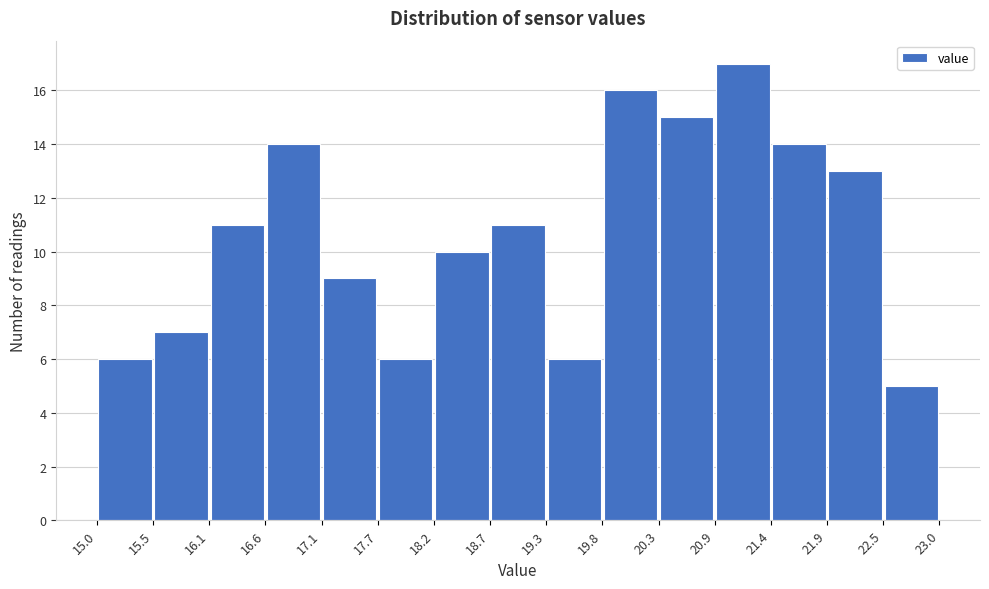

Reading left to right, transcribe this chart: for each bar, give the range it covers on the x-axis and its height. The values are not printed on the chart, so give them approximately, as read against the axis.

15.0 to 15.5: 6
15.5 to 16.1: 7
16.1 to 16.6: 11
16.6 to 17.1: 14
17.1 to 17.7: 9
17.7 to 18.2: 6
18.2 to 18.7: 10
18.7 to 19.3: 11
19.3 to 19.8: 6
19.8 to 20.3: 16
20.3 to 20.9: 15
20.9 to 21.4: 17
21.4 to 21.9: 14
21.9 to 22.5: 13
22.5 to 23.0: 5